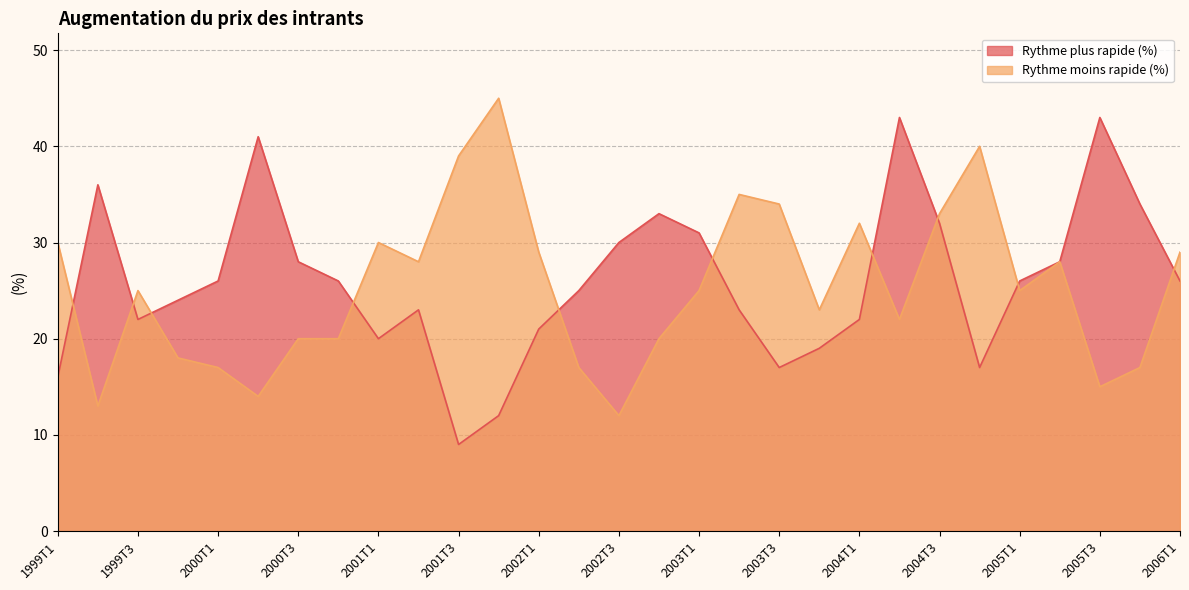

The value of Rythme moins rapide (%) at 2000T3 is 27. True or false?

False